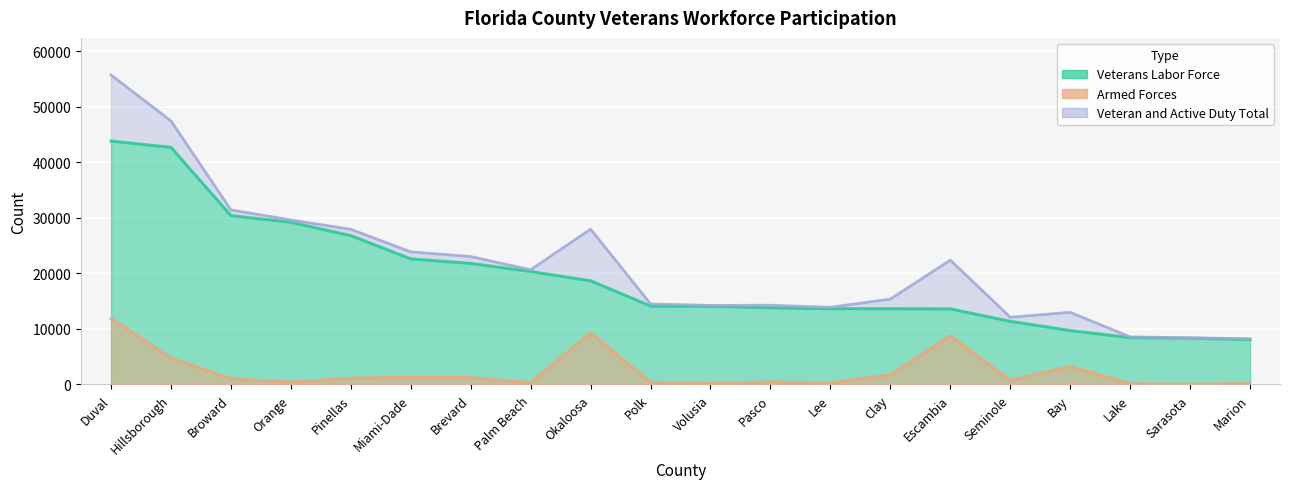

Which series has the largest total across all categories?

Veteran and Active Duty Total